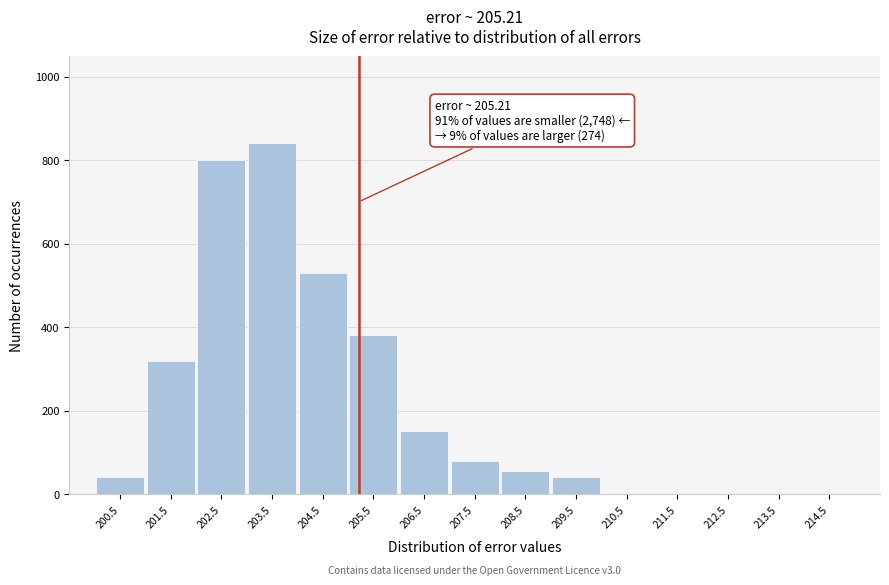

Reading left to right, list all the values displayed in this chart.

200.5=40	201.5=320	202.5=800	203.5=840	204.5=530	205.5=380	206.5=150	207.5=80	208.5=55	209.5=40	210.5=0	211.5=0	212.5=0	213.5=0	214.5=0